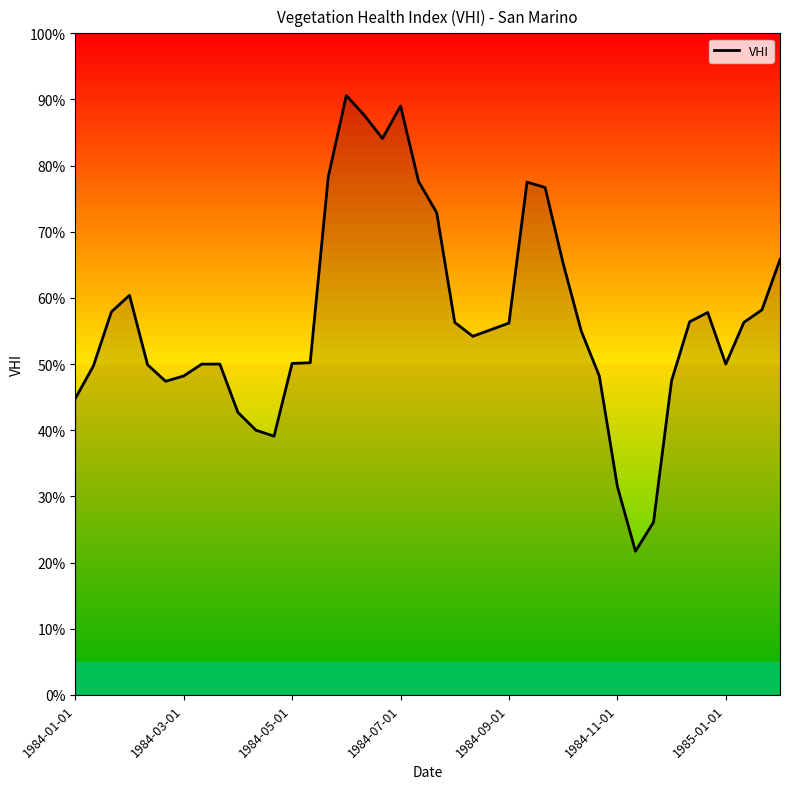

True or false: there are more than 1 points higher than both neighbors.

True